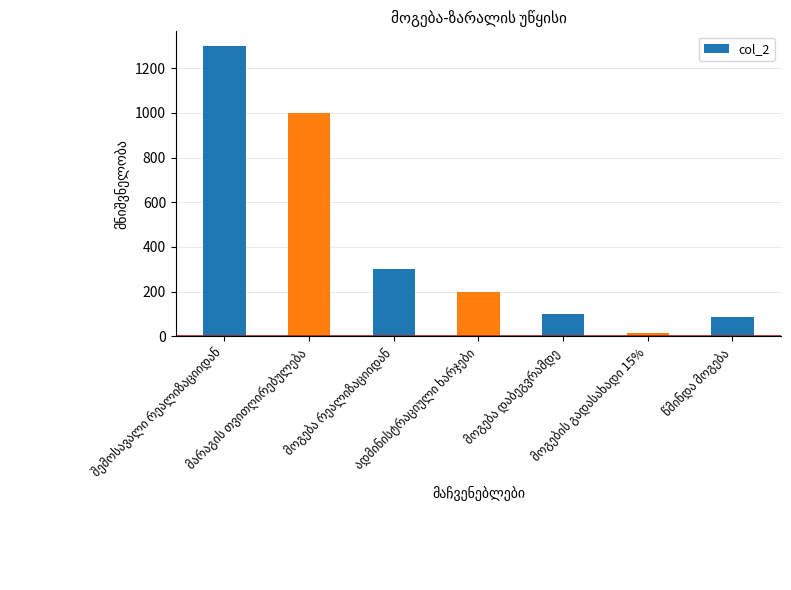

What is the average value?

429